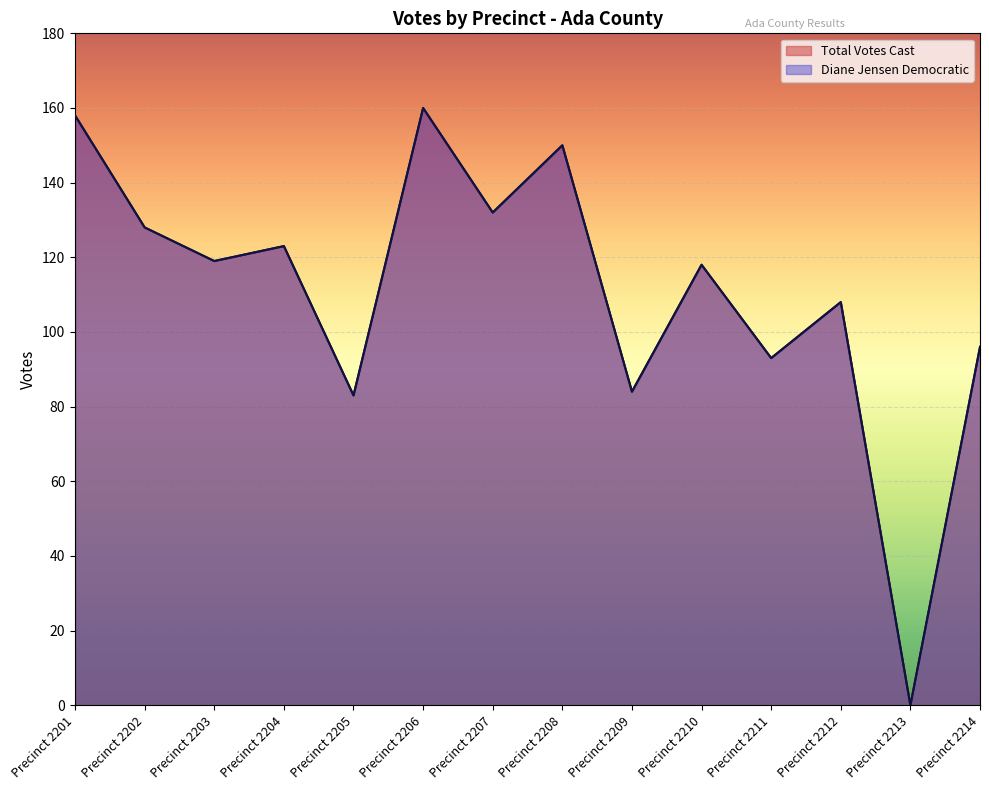

Rank the categories by Diane Jensen Democratic value from lowest to highest.

Precinct 2213, Precinct 2205, Precinct 2209, Precinct 2211, Precinct 2214, Precinct 2212, Precinct 2210, Precinct 2203, Precinct 2204, Precinct 2202, Precinct 2207, Precinct 2208, Precinct 2201, Precinct 2206